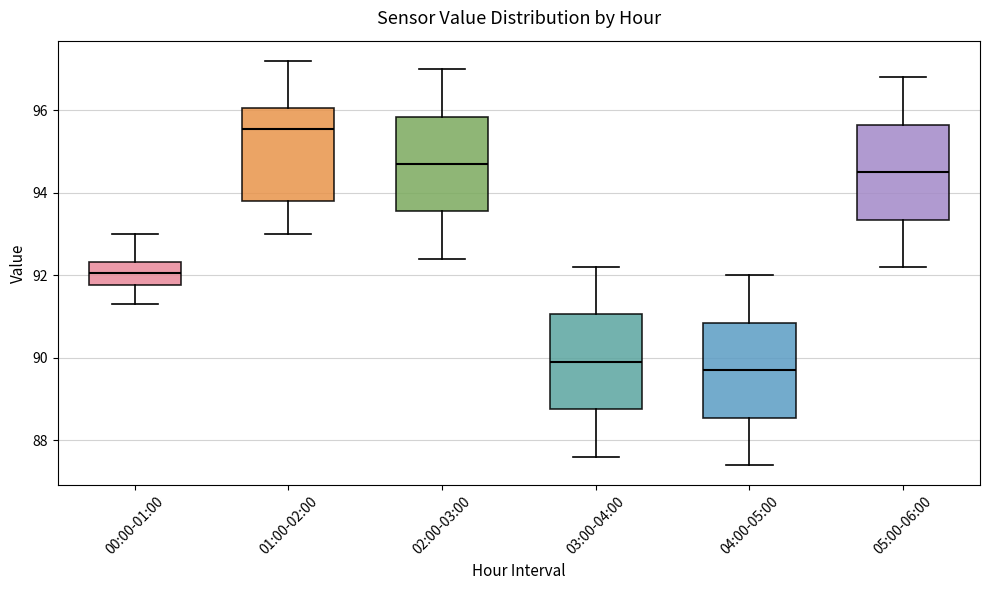

Where does the upper whisker of the box for 01:00-02:00 end on the y-axis? The values are not printed on the chart, so give them approximately, as read against the axis.

97.2